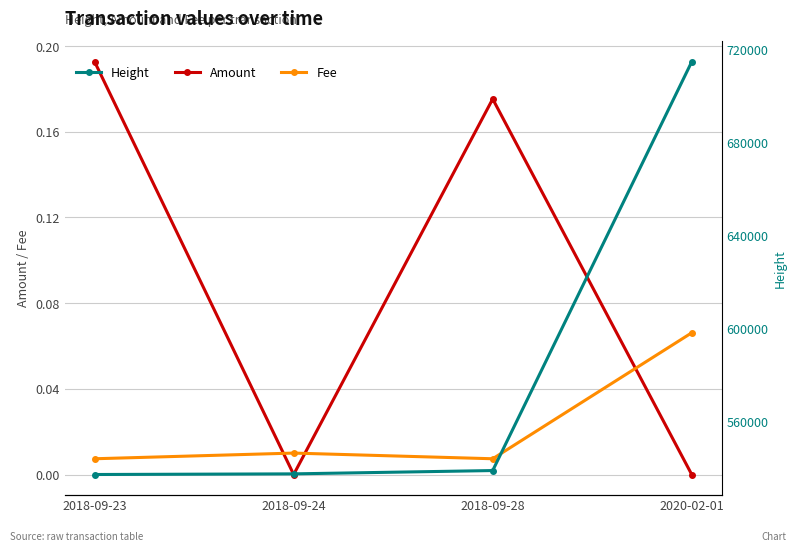

What value does the Fee series have at 2020-02-01?

0.1